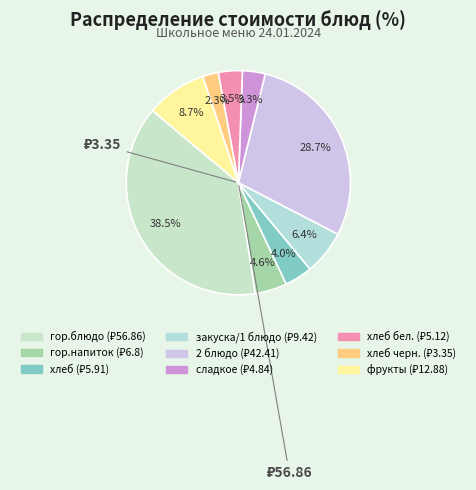

To the nearest percent, what is the difference between the largest and smallest slice percentages?

36%